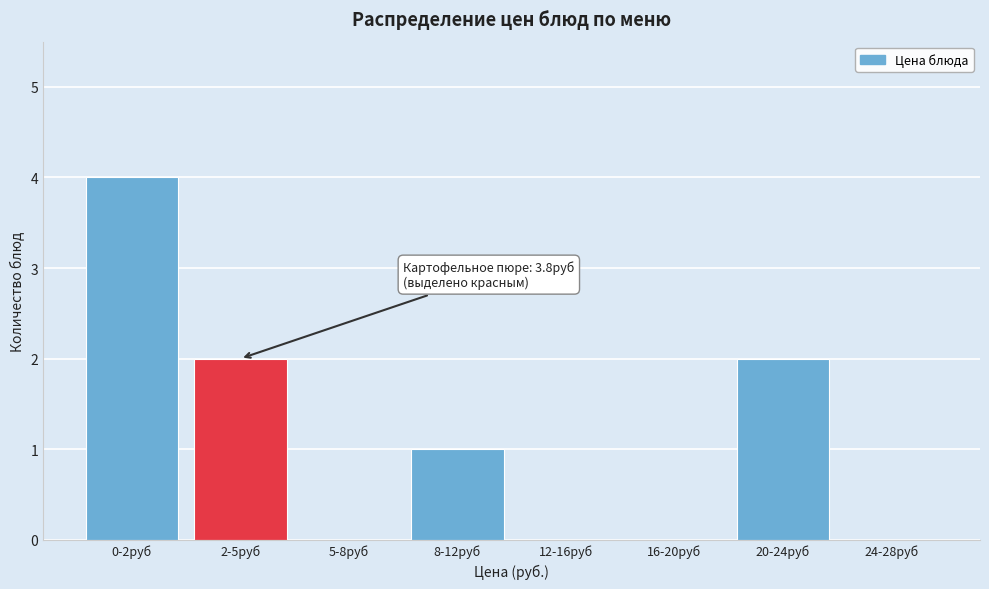

Reading right to left, transcribe all the data shown in this chart.

24-28руб=0	20-24руб=2	16-20руб=0	12-16руб=0	8-12руб=1	5-8руб=0	2-5руб=2	0-2руб=4